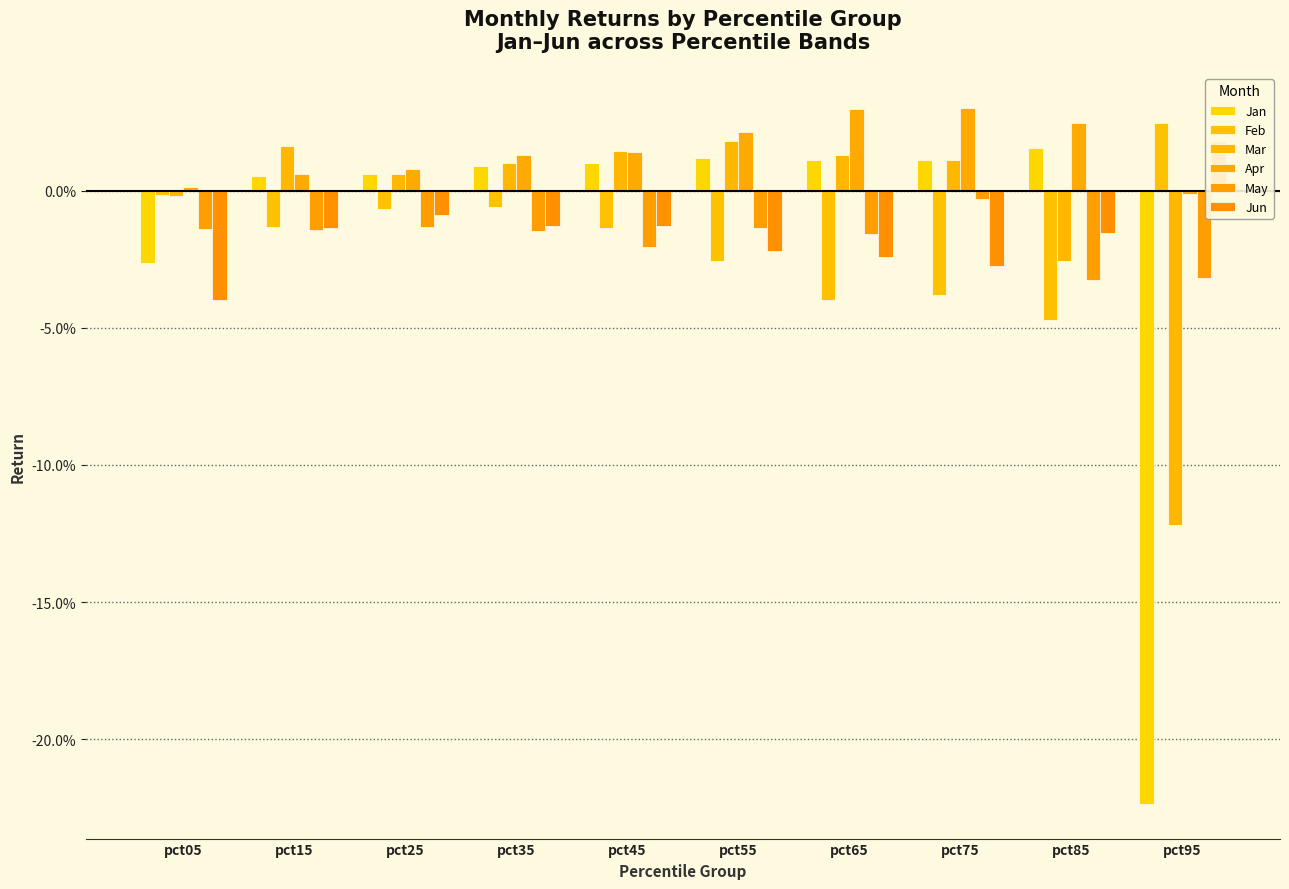

At pct65, list the series in order from largest to smallest.

Apr, Mar, Jan, May, Jun, Feb